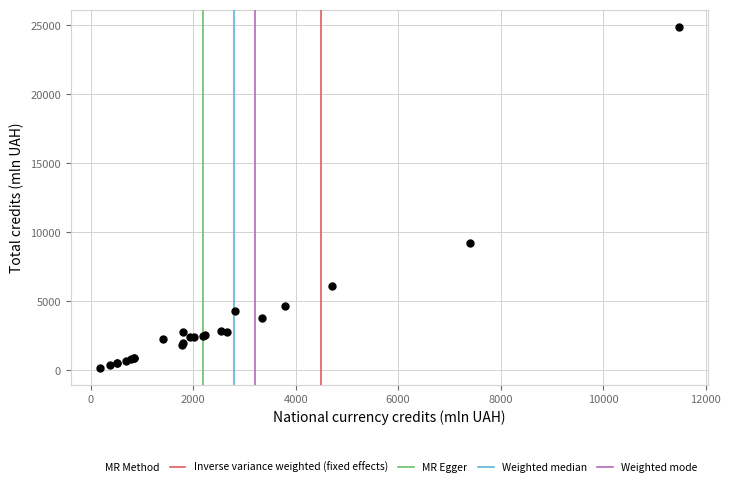

What Y value in the scatter plot is closest to 12537?

9225.5